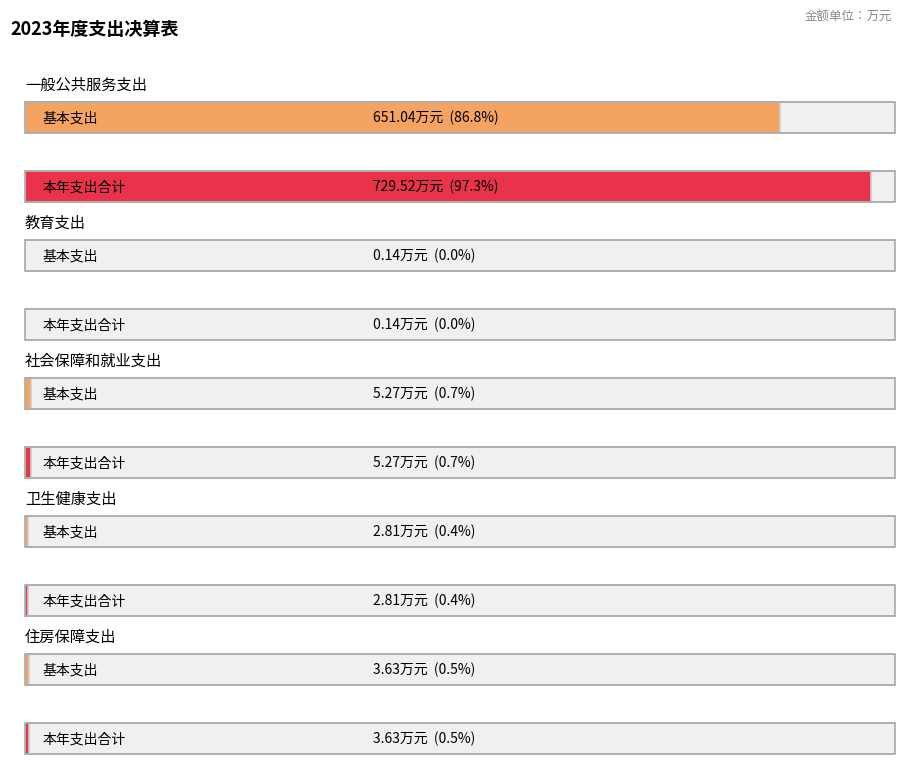

List the labels in order of 基本支出 value, smallest first.

教育支出, 卫生健康支出, 住房保障支出, 社会保障和就业支出, 一般公共服务支出